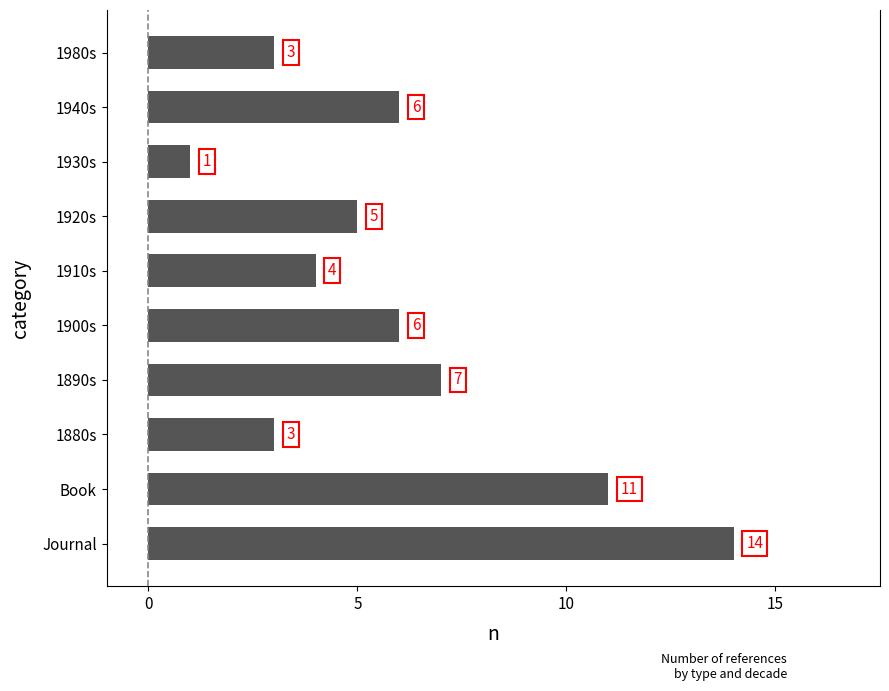

What is the difference between the maximum and minimum values?

13